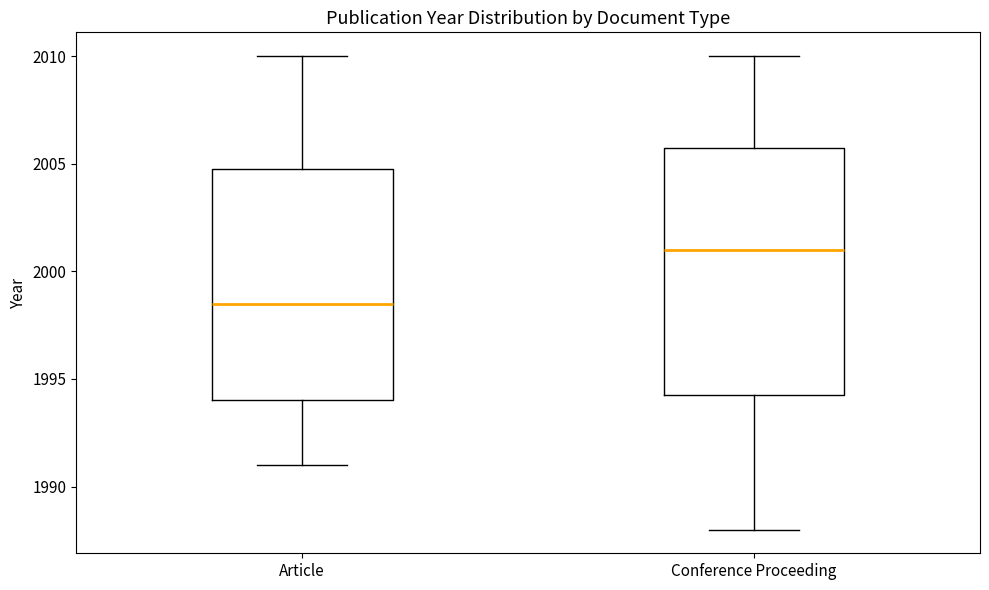

Reading left to right, read every box against the y-axis: the position of its median line, the range the box covers, and the ends of its whiskers. The values are not printed on the chart, so give them approximately, as read against the axis.

Article: median 1998.5, box 1994.0 to 2005.0, whiskers 1991.0 to 2010.0
Conference Proceeding: median 2001.0, box 1994.5 to 2006.0, whiskers 1988.0 to 2010.0